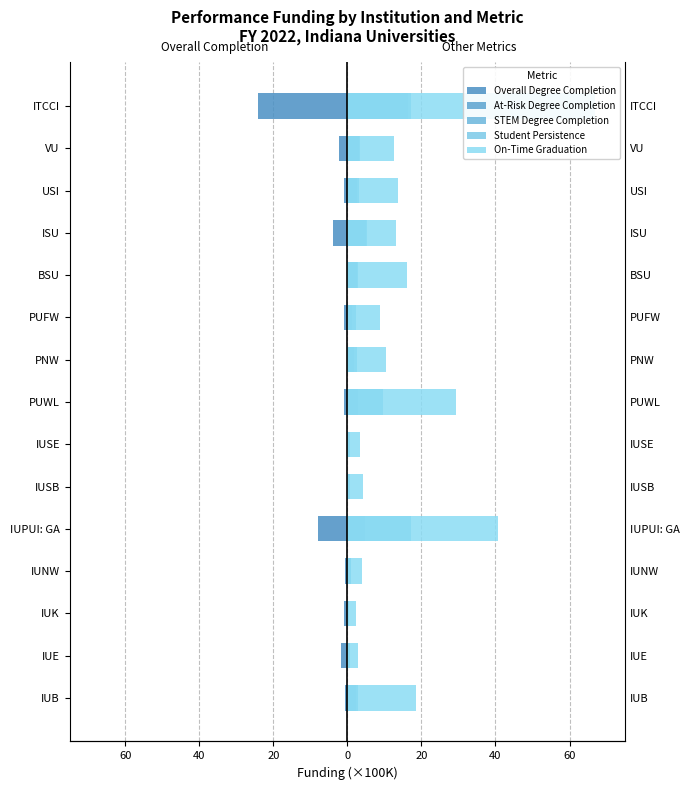

What are all the series names shown in the legend?

Overall Degree Completion, At-Risk Degree Completion, STEM Degree Completion, Student Persistence, On-Time Graduation